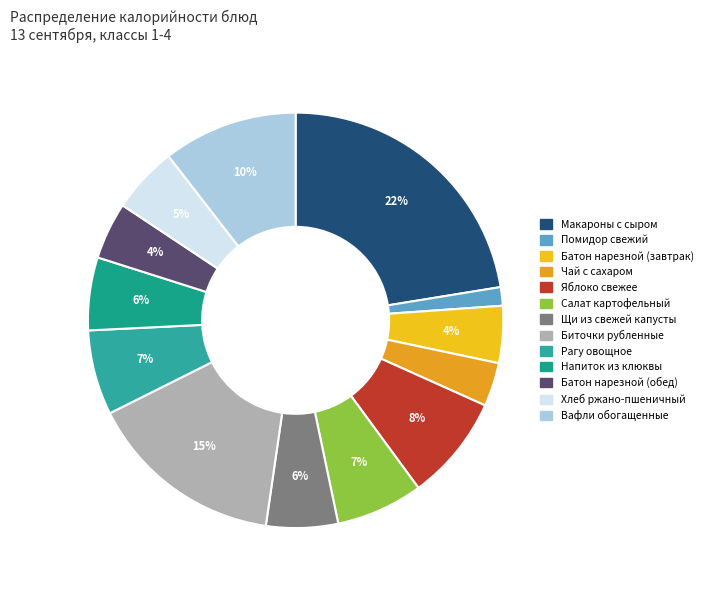

To the nearest percent, what portion does Биточки рубленные represent?

15%